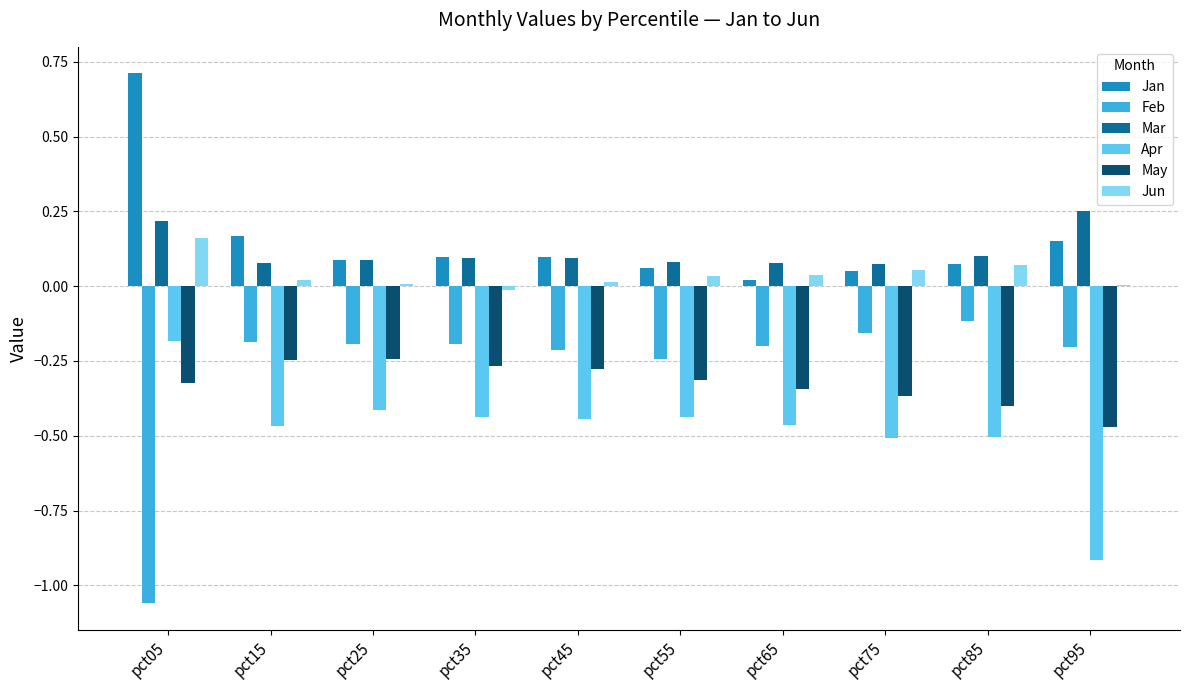

Which series changed the most between pct55 and pct95?

Apr